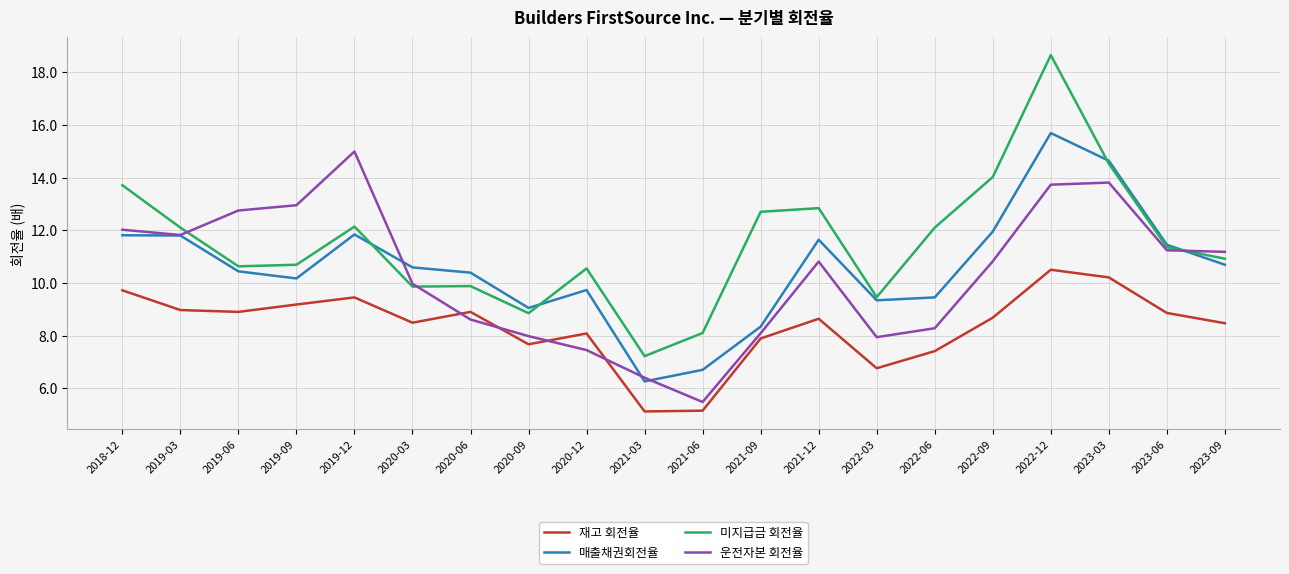

What is the approximate value of 매출채권회전율 at 2021-06?

6.7